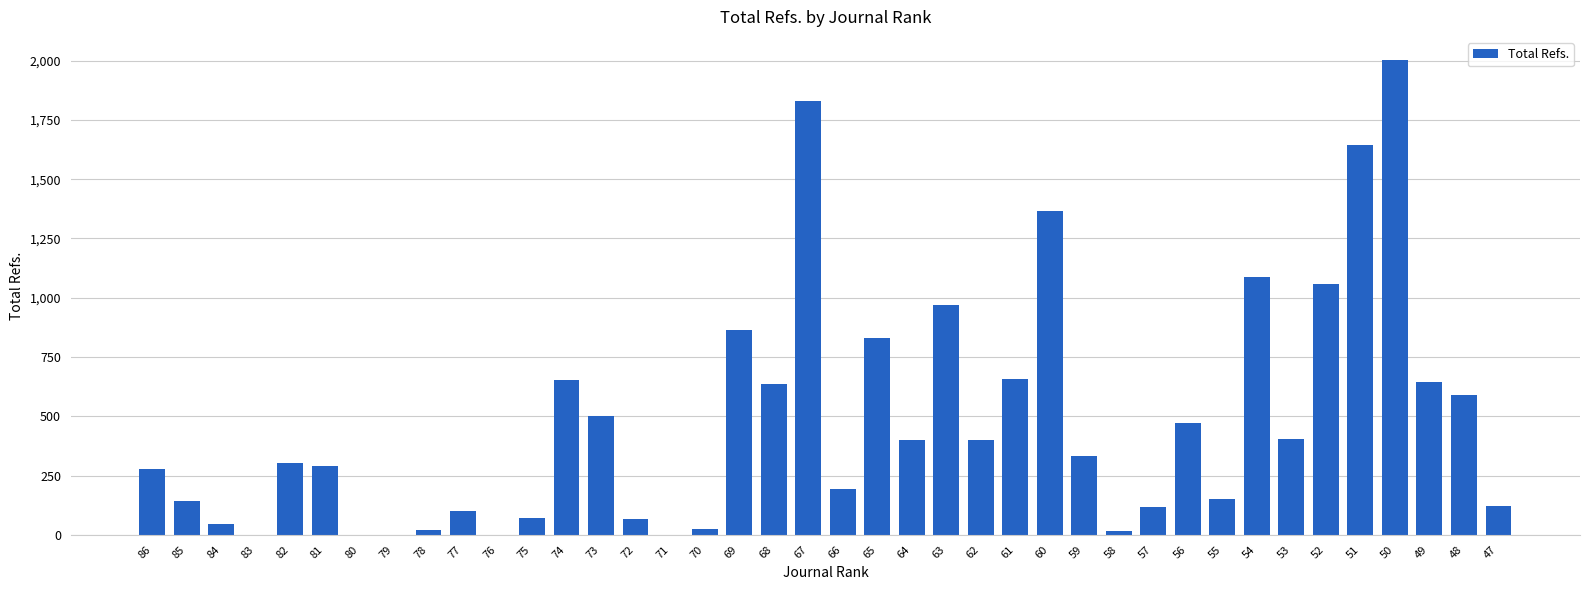

What is the change in value from 76 to 74?

+654